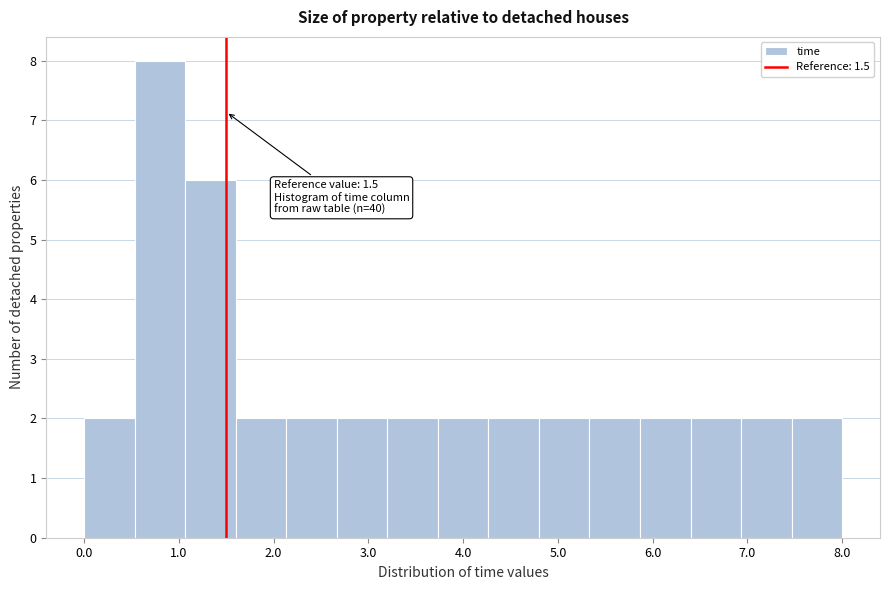

Over which range of the x-axis is the bar tallest?

0.5 to 1.1